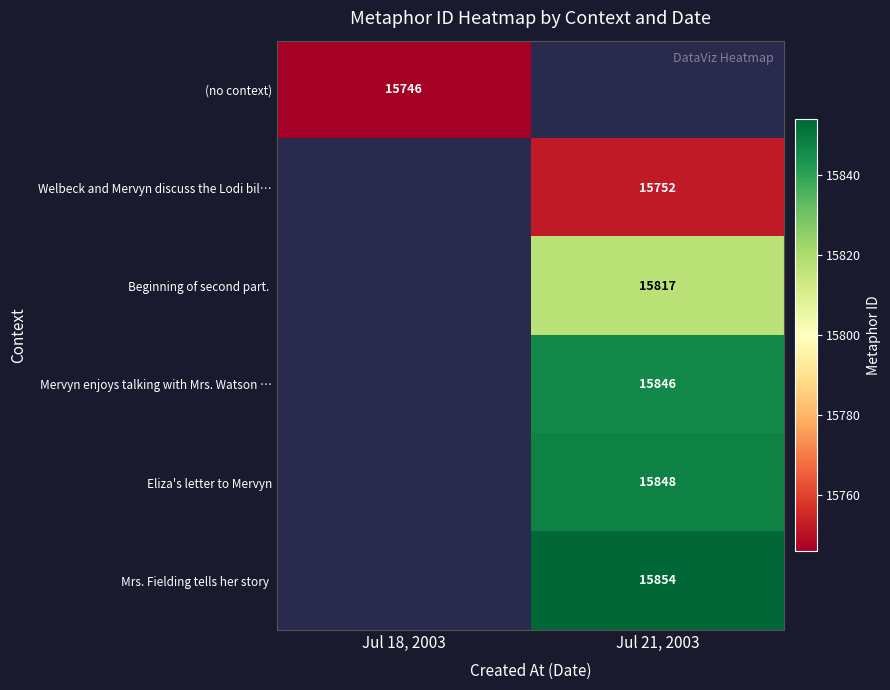

Which label corresponds to the smallest value in the chart?

Jul 18, 2003